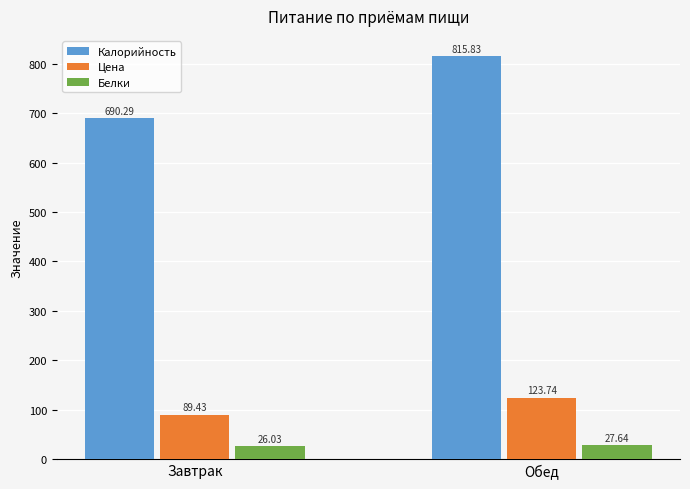

What is the sum of all Белки values?

53.7